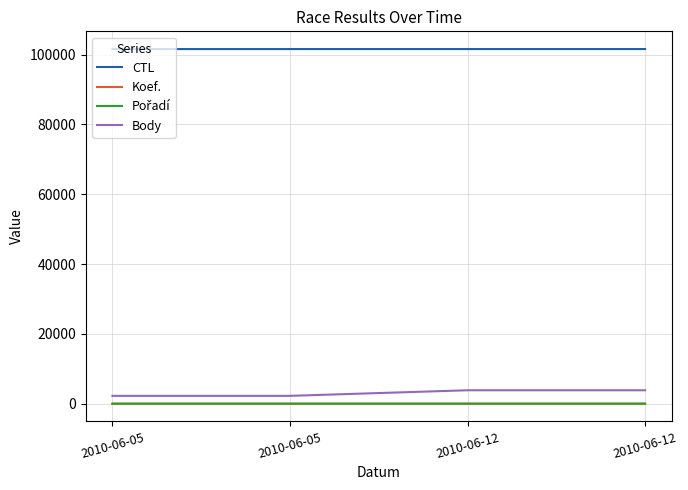

True or false: CTL has more than 1 interior local peaks.

False